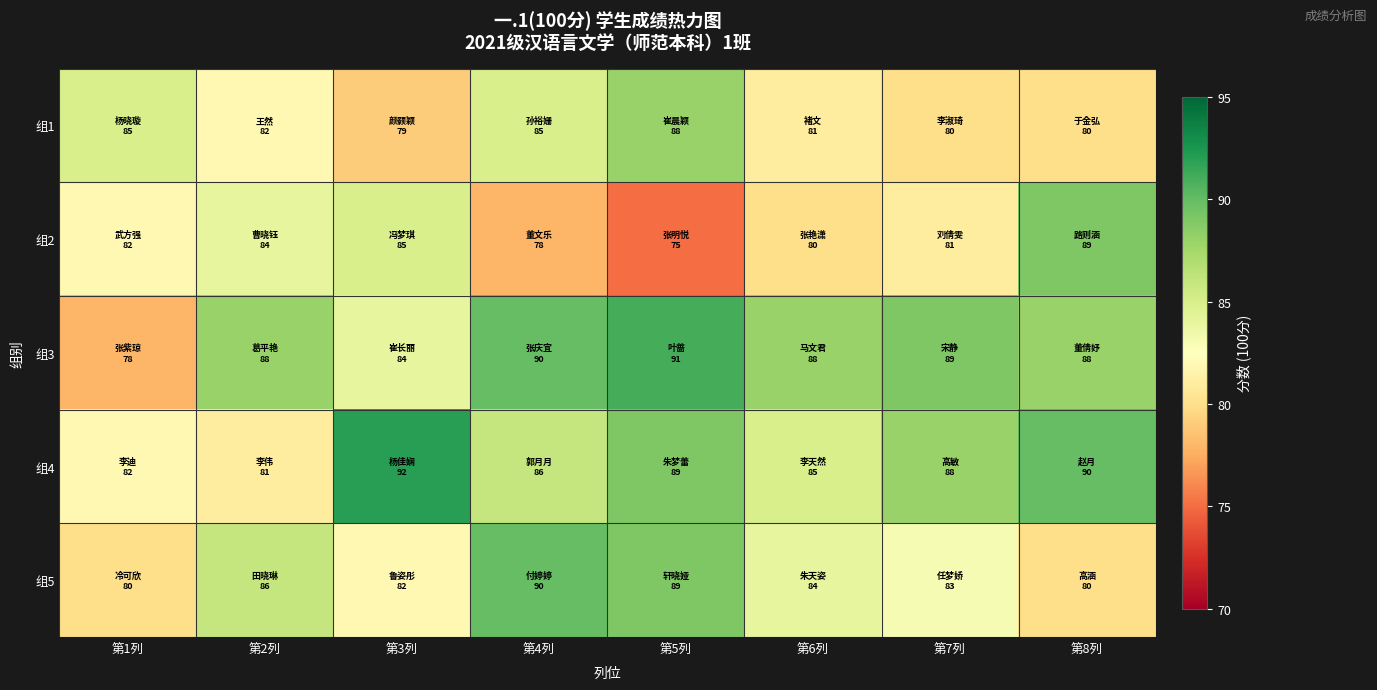

Rank the series at 第1列 from lowest to highest value.

组3, 组5, 组2, 组4, 组1